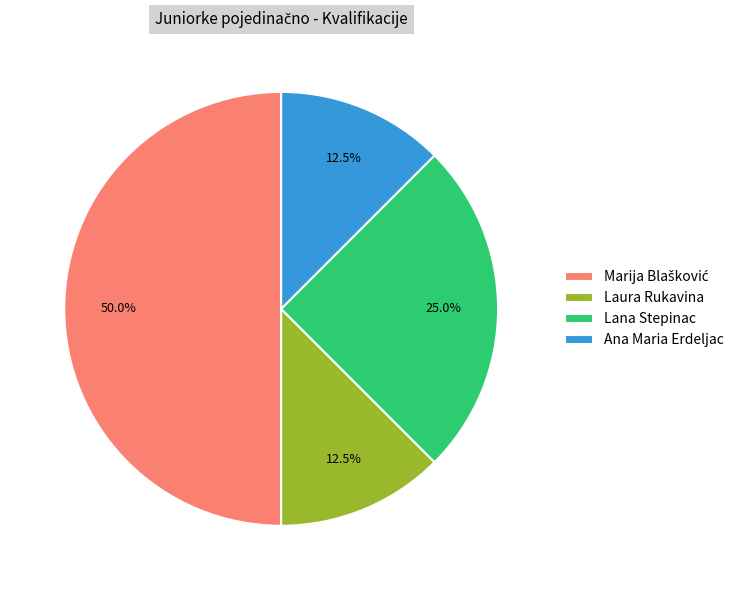

The Laura Rukavina slice represents 22% of the pie. True or false?

False